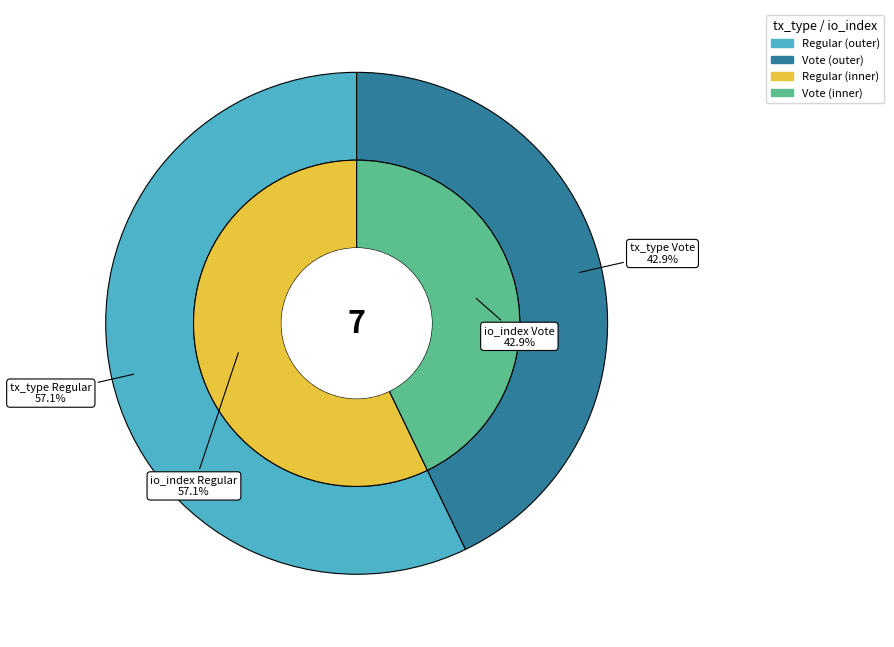

To the nearest percent, what is the difference between the Vote and Regular slice percentages?

14%